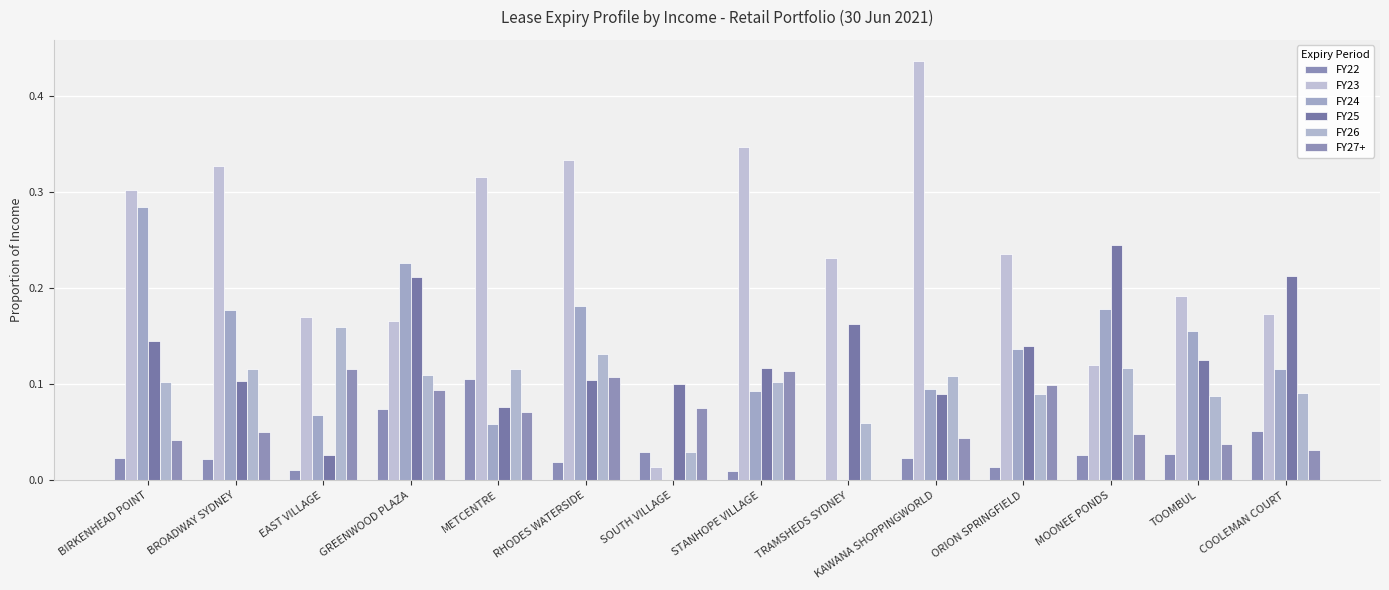

How many distinct data groups are displayed?

6